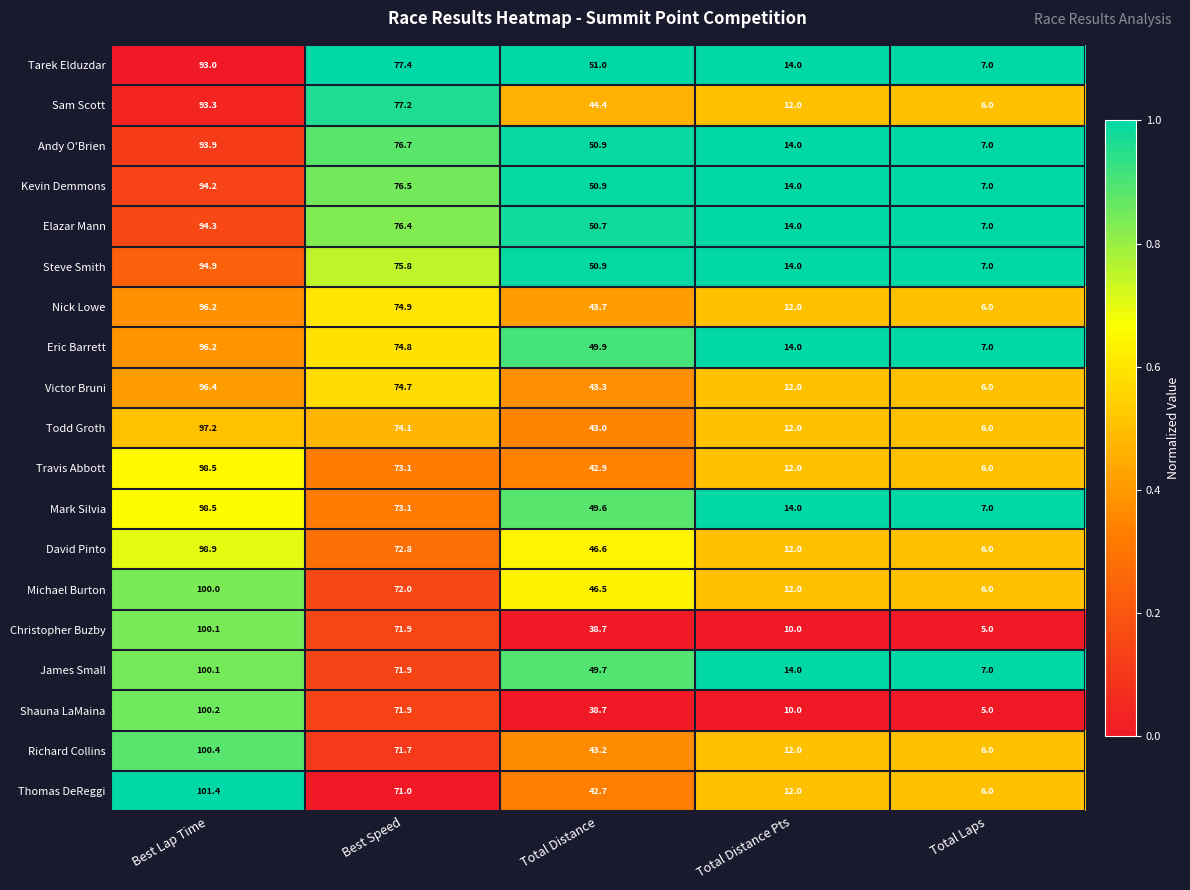

What is the sum of all Eric Barrett values?

241.9